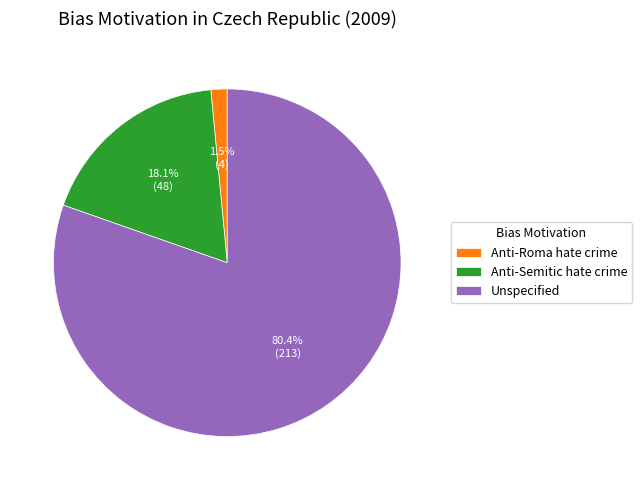

Which category has the smallest portion of the pie?

Anti-Roma hate crime